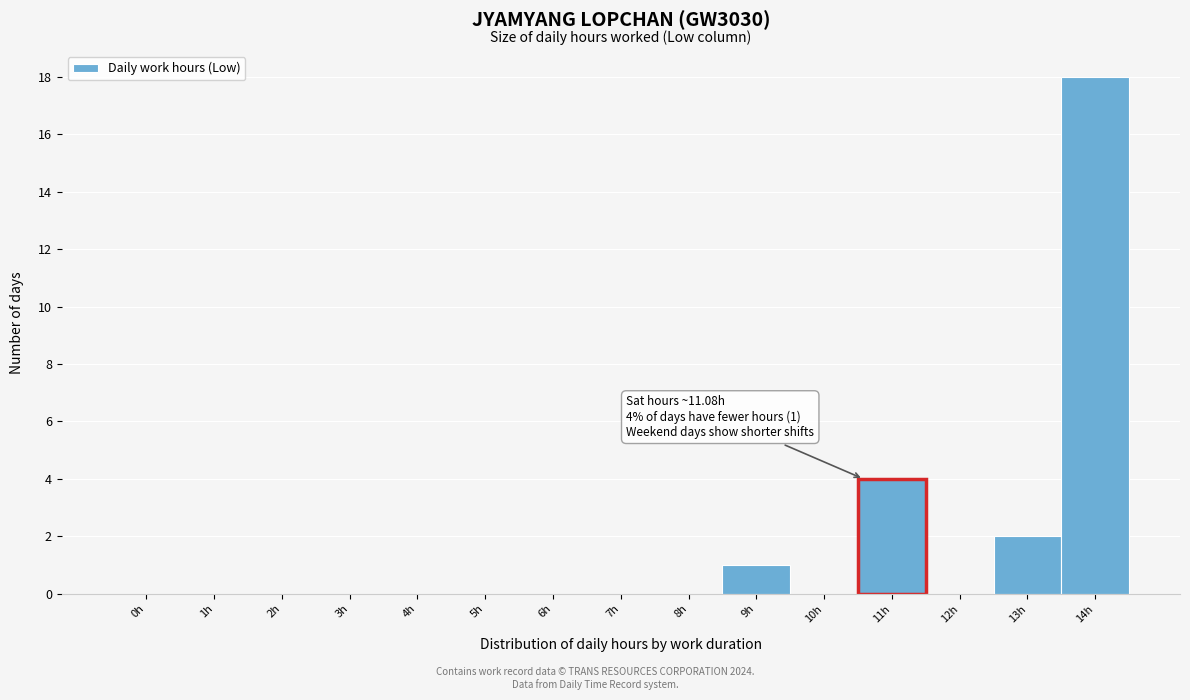

Reading left to right, extract all data points from this chart.

0h=0	1h=0	2h=0	3h=0	4h=0	5h=0	6h=0	7h=0	8h=0	9h=1	10h=0	11h=4	12h=0	13h=2	14h=18